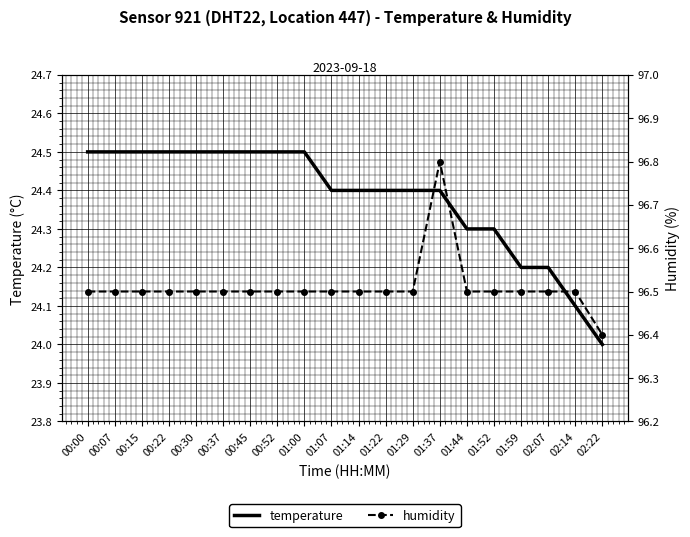

The value of temperature at 01:07 is 24.4. True or false?

True